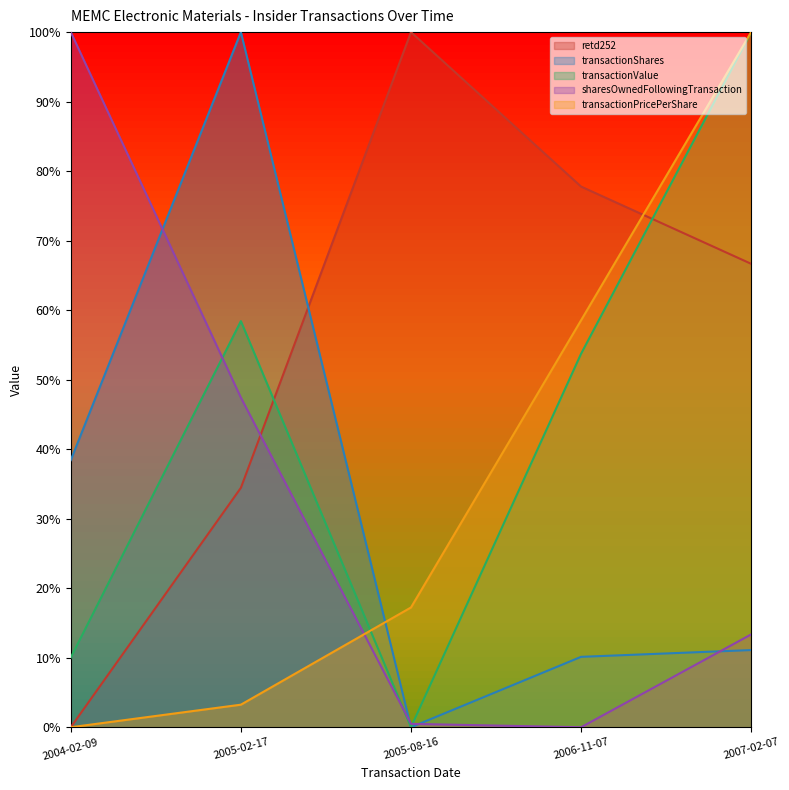

How many values in the transactionPricePerShare series are below 17?

2